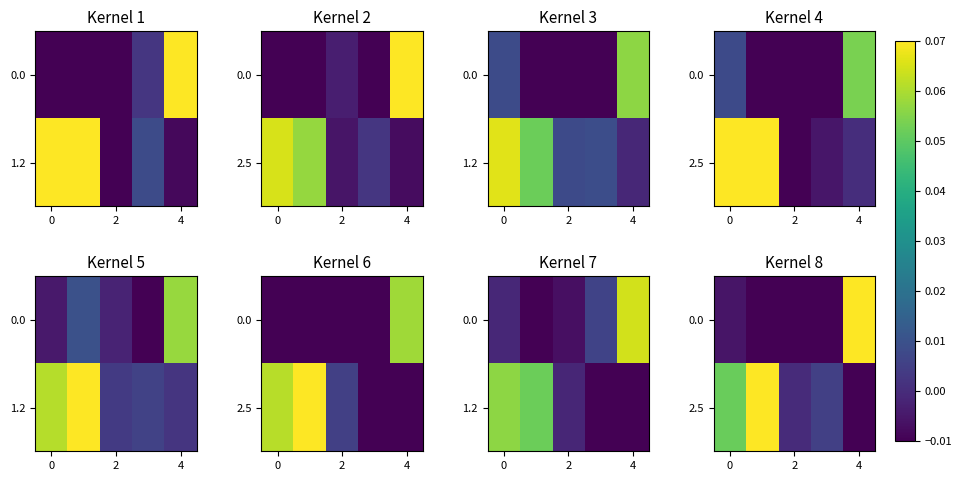

How many series are shown in this chart?

2